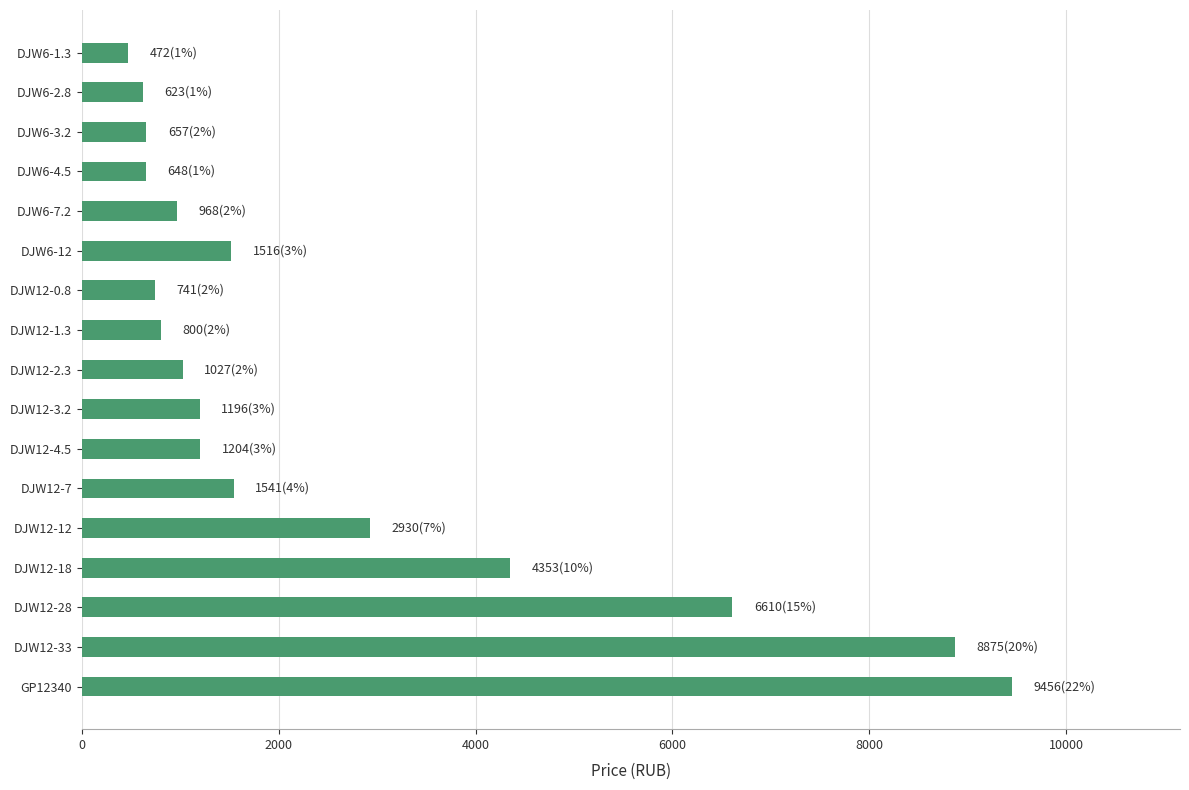

The value at DJW12-12 is 5188.6. True or false?

False